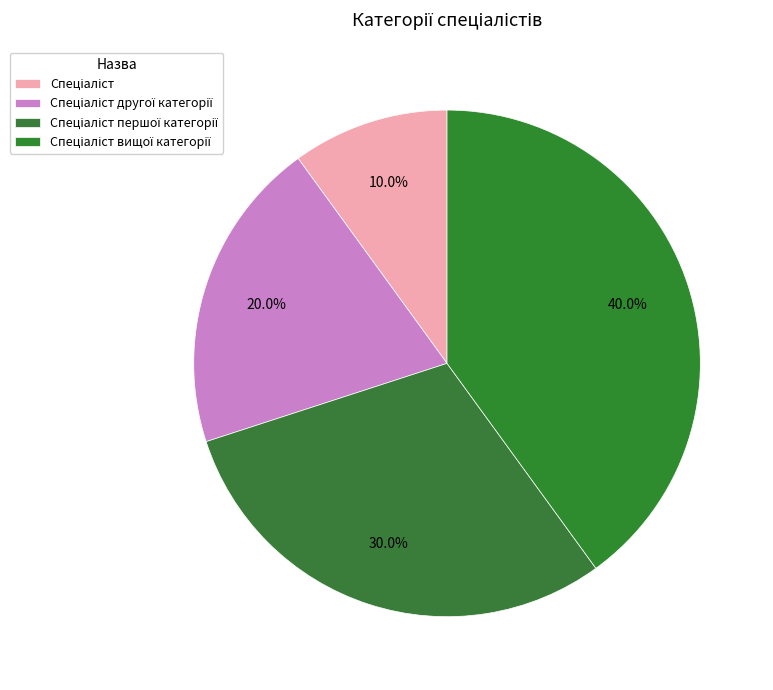

How many slices are in this pie chart?

4